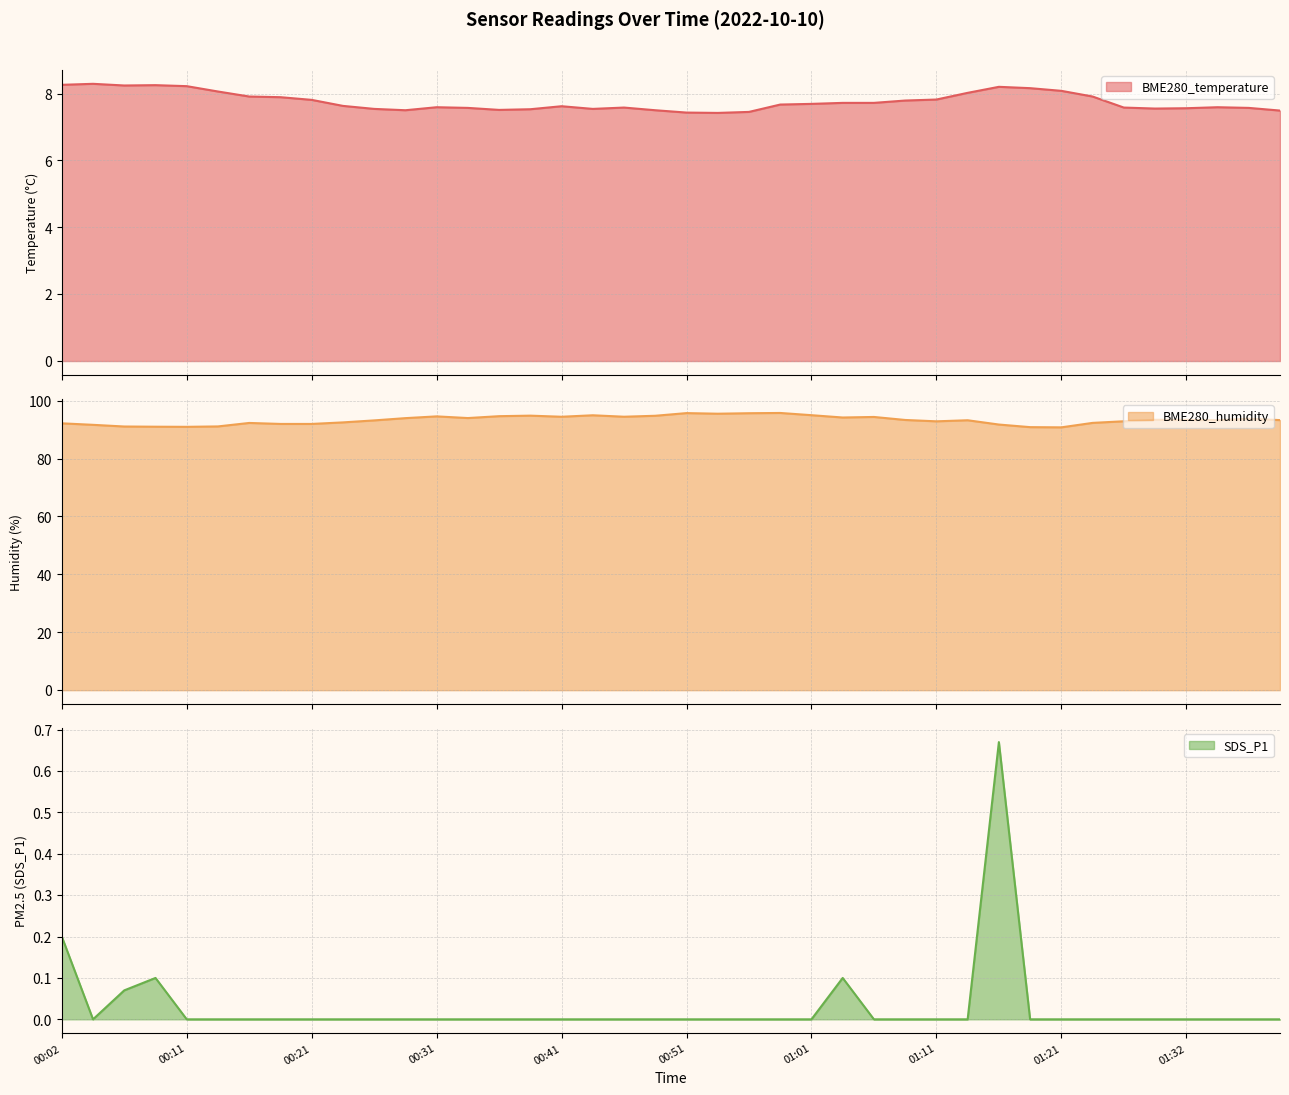

True or false: SDS_P1 has more than 1 points higher than both neighbors.

True